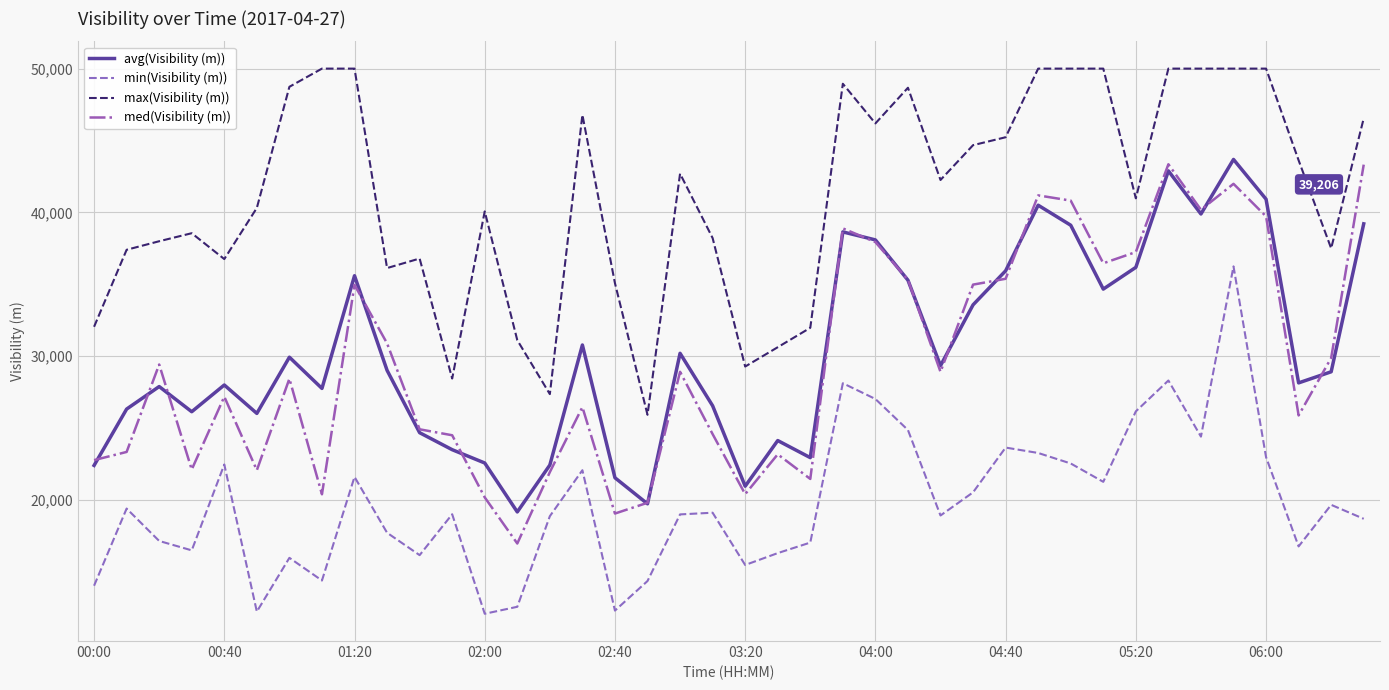

True or false: min(Visibility (m)) and med(Visibility (m)) cross at least once.

False